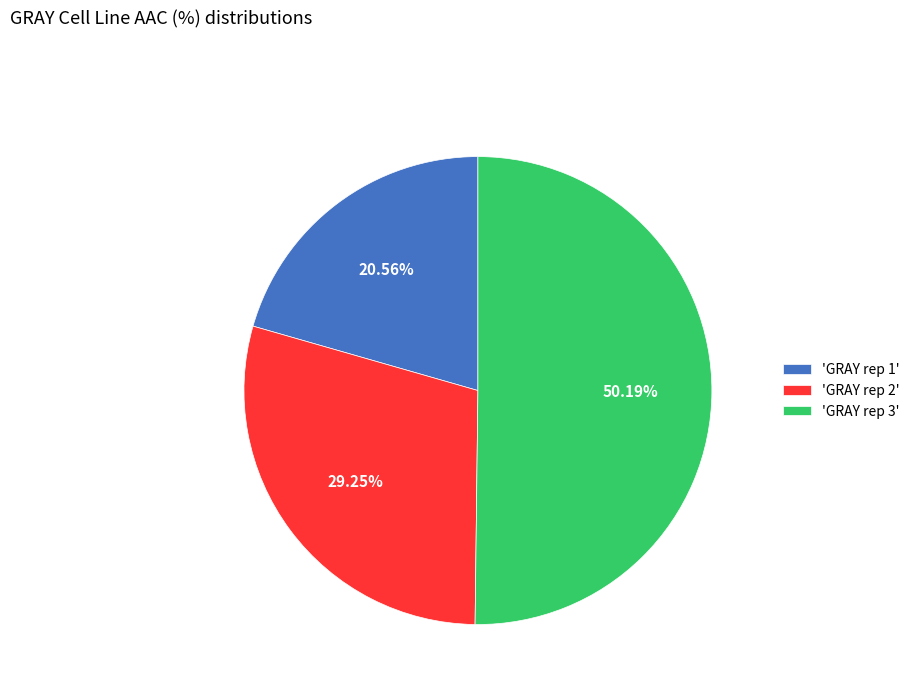

Which has a higher value, 'GRAY rep 2' or 'GRAY rep 1'?

'GRAY rep 2'